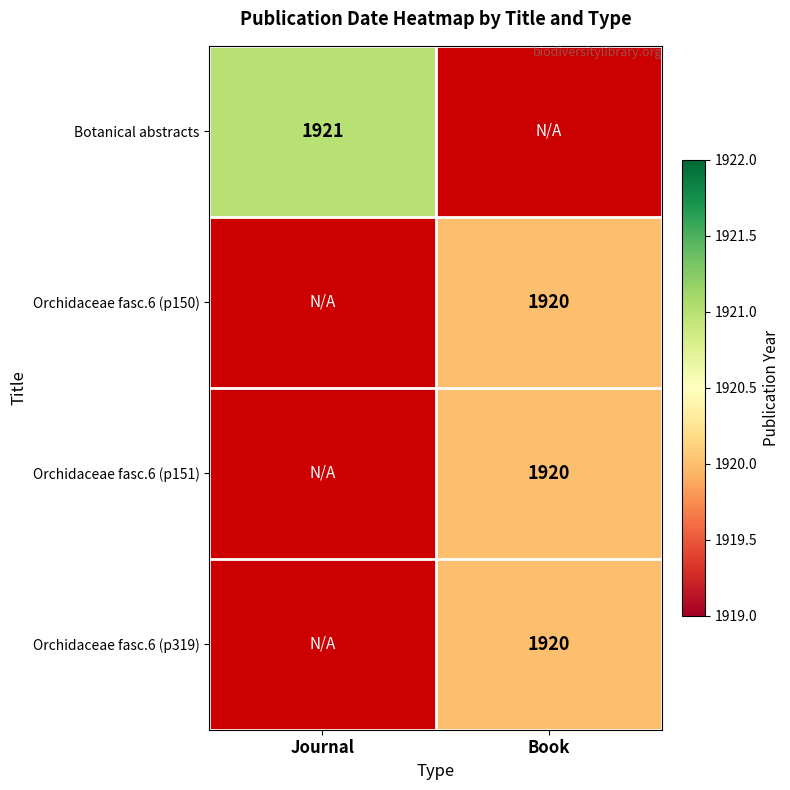

The value of Orchidaceae fasc.6 (p150) at Book is 1920. True or false?

True